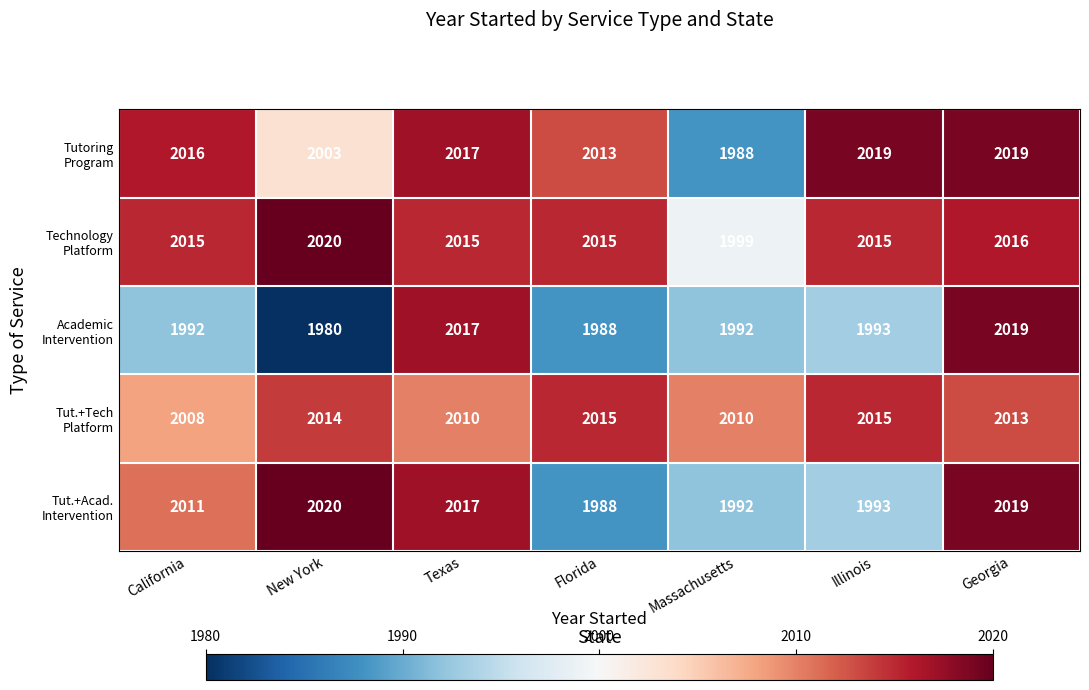

What is the spread (max minus min) of values at Georgia?

6